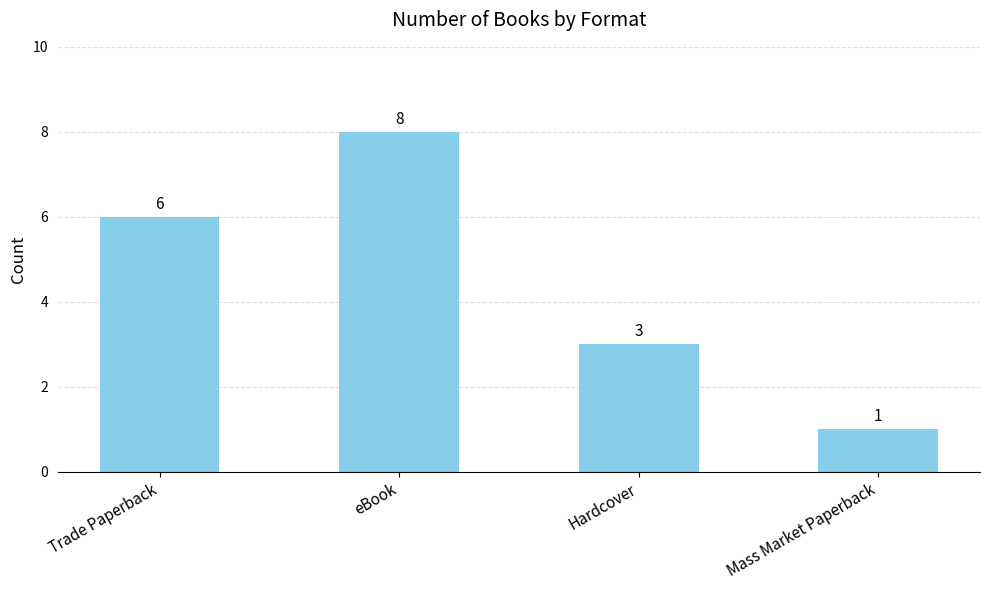

Which label corresponds to the largest value in the chart?

eBook